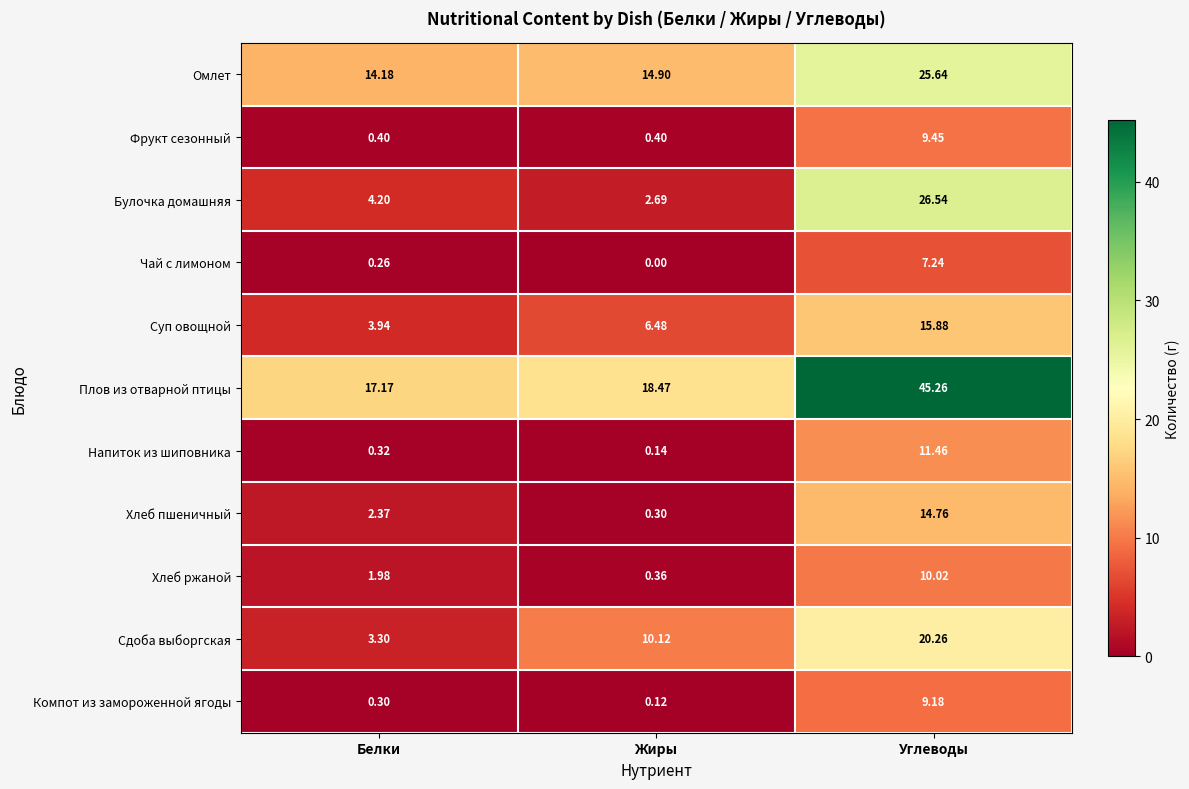

At which category is the sum across all series the highest?

Углеводы